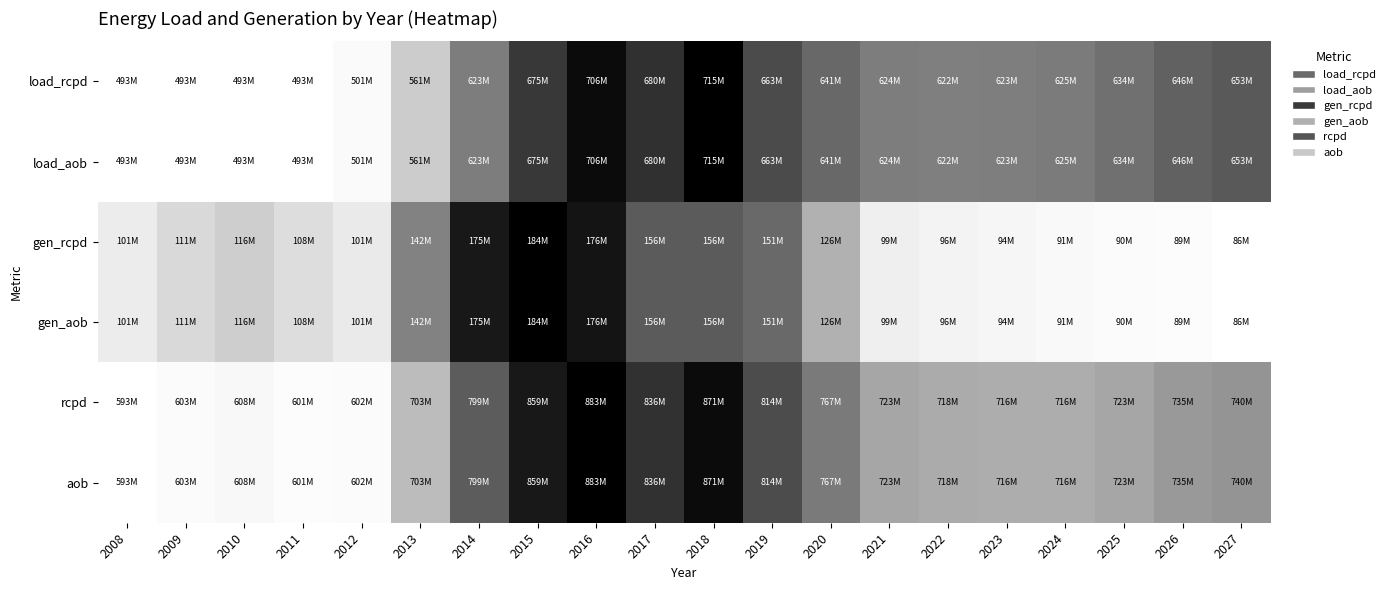

Reading left to right, transcribe all the data shown in this chart.

load_rcpd: 2008=0.0	2009=0.0	2010=0.0	2011=0.0	2012=0.0	2013=0.3	2014=0.6	2015=0.8	2016=1.0	2017=0.8	2018=1.0	2019=0.8	2020=0.7	2021=0.6	2022=0.6	2023=0.6	2024=0.6	2025=0.6	2026=0.7	2027=0.7
load_aob: 2008=0.0	2009=0.0	2010=0.0	2011=0.0	2012=0.0	2013=0.3	2014=0.6	2015=0.8	2016=1.0	2017=0.8	2018=1.0	2019=0.8	2020=0.7	2021=0.6	2022=0.6	2023=0.6	2024=0.6	2025=0.6	2026=0.7	2027=0.7
gen_rcpd: 2008=0.1	2009=0.2	2010=0.3	2011=0.2	2012=0.2	2013=0.6	2014=0.9	2015=1.0	2016=0.9	2017=0.7	2018=0.7	2019=0.7	2020=0.4	2021=0.1	2022=0.1	2023=0.1	2024=0.0	2025=0.0	2026=0.0	2027=0.0
gen_aob: 2008=0.1	2009=0.2	2010=0.3	2011=0.2	2012=0.2	2013=0.6	2014=0.9	2015=1.0	2016=0.9	2017=0.7	2018=0.7	2019=0.7	2020=0.4	2021=0.1	2022=0.1	2023=0.1	2024=0.0	2025=0.0	2026=0.0	2027=0.0
rcpd: 2008=0.0	2009=0.0	2010=0.1	2011=0.0	2012=0.0	2013=0.4	2014=0.7	2015=0.9	2016=1.0	2017=0.8	2018=1.0	2019=0.8	2020=0.6	2021=0.4	2022=0.4	2023=0.4	2024=0.4	2025=0.4	2026=0.5	2027=0.5
aob: 2008=0.0	2009=0.0	2010=0.1	2011=0.0	2012=0.0	2013=0.4	2014=0.7	2015=0.9	2016=1.0	2017=0.8	2018=1.0	2019=0.8	2020=0.6	2021=0.4	2022=0.4	2023=0.4	2024=0.4	2025=0.4	2026=0.5	2027=0.5